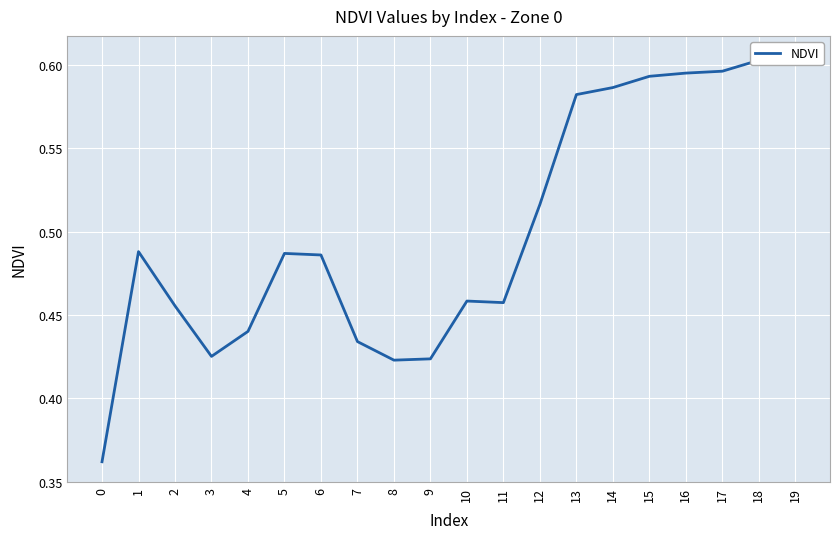

What is the sum of all values?

10.0